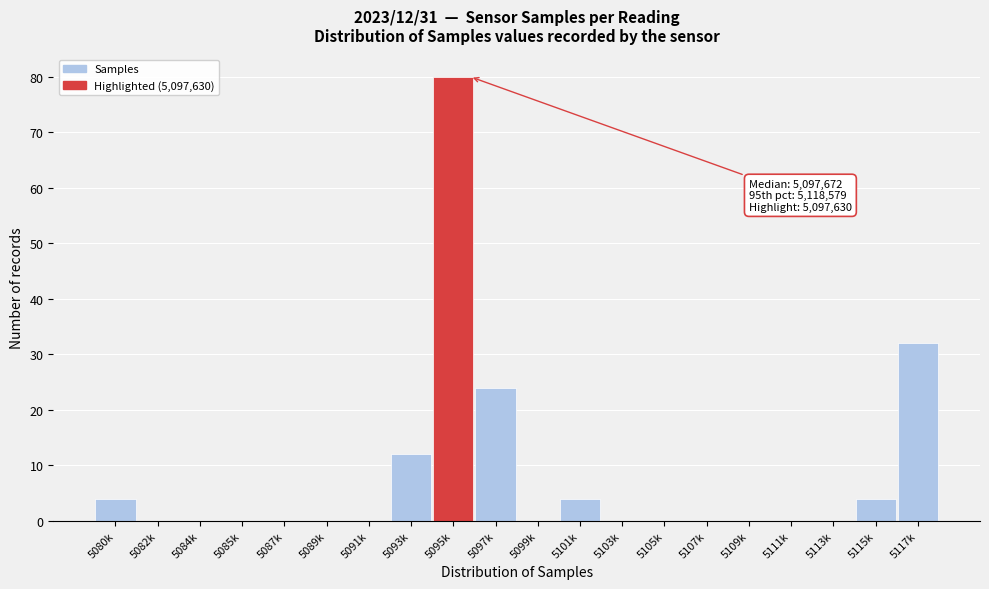

Reading right to left, what are all the values shown in this chart?

5117k=32	5115k=4	5113k=0	5111k=0	5109k=0	5107k=0	5105k=0	5103k=0	5101k=4	5099k=0	5097k=24	5095k=80	5093k=12	5091k=0	5089k=0	5087k=0	5085k=0	5084k=0	5082k=0	5080k=4